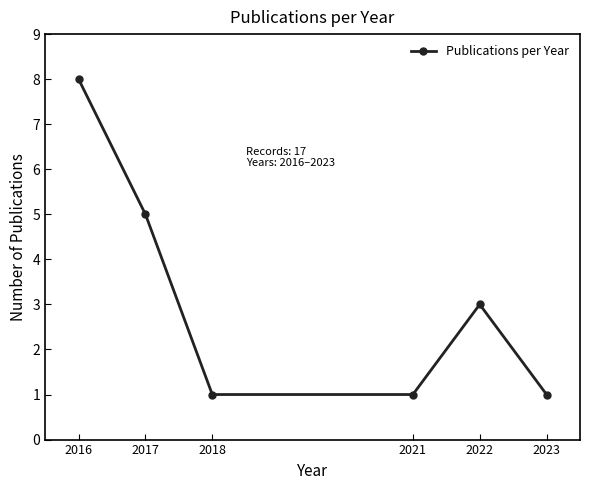

True or false: the data shows 11 at 2016.

False